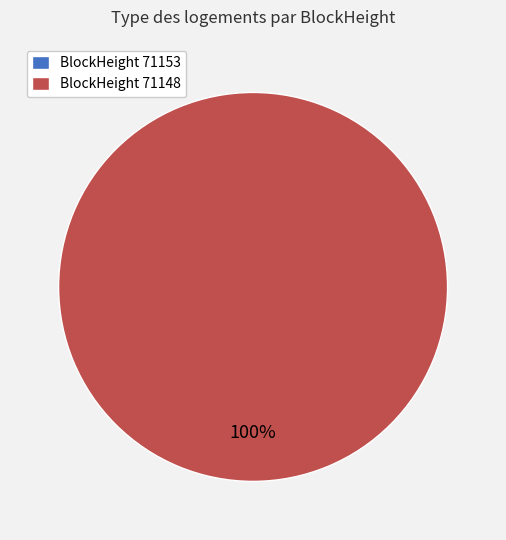

Is the sum of 71148 and 71153 greater than half?

Yes